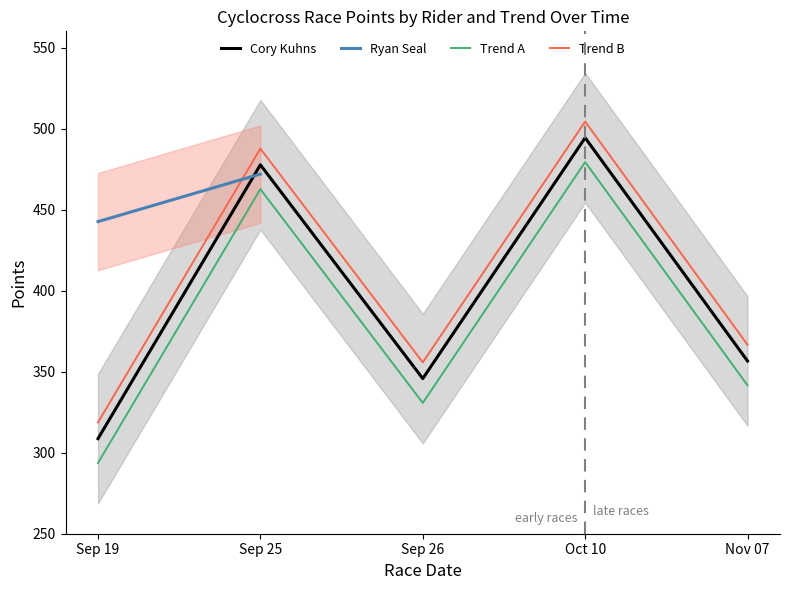

Is it true that Trend B equals 806.2 at Sep 25?

False